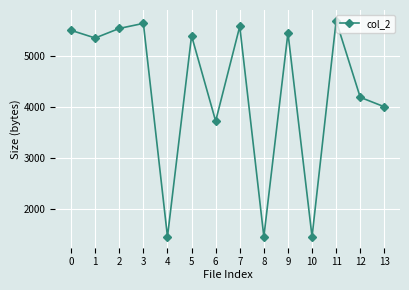

Where is the data nearest to the value 3574?

6